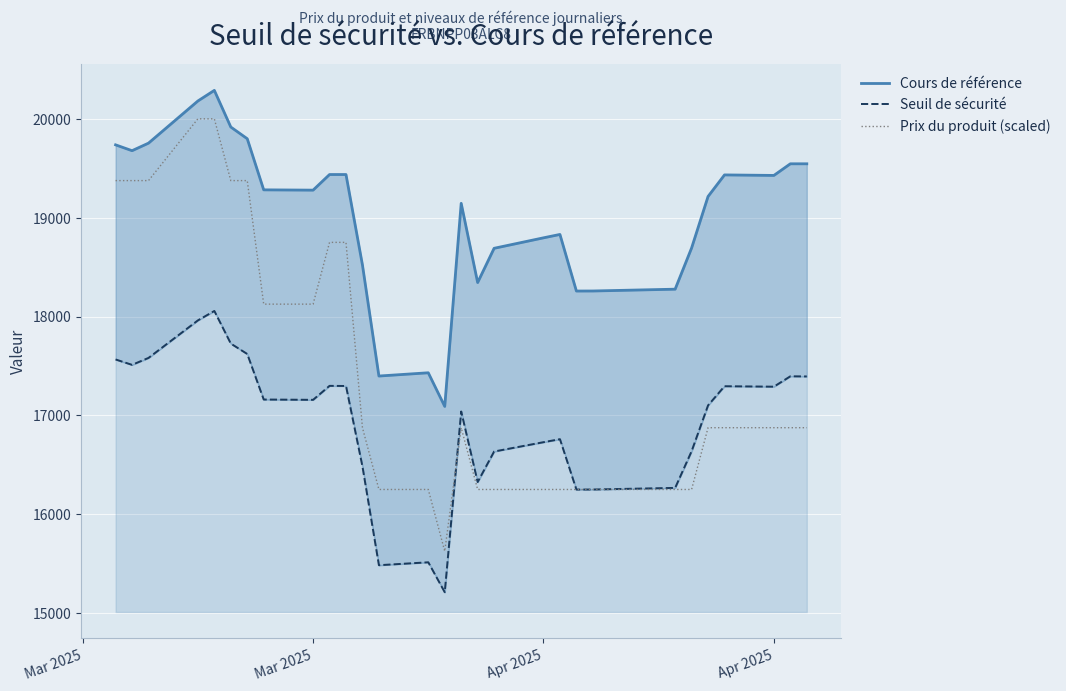

What is the greatest value displayed?

20287.8